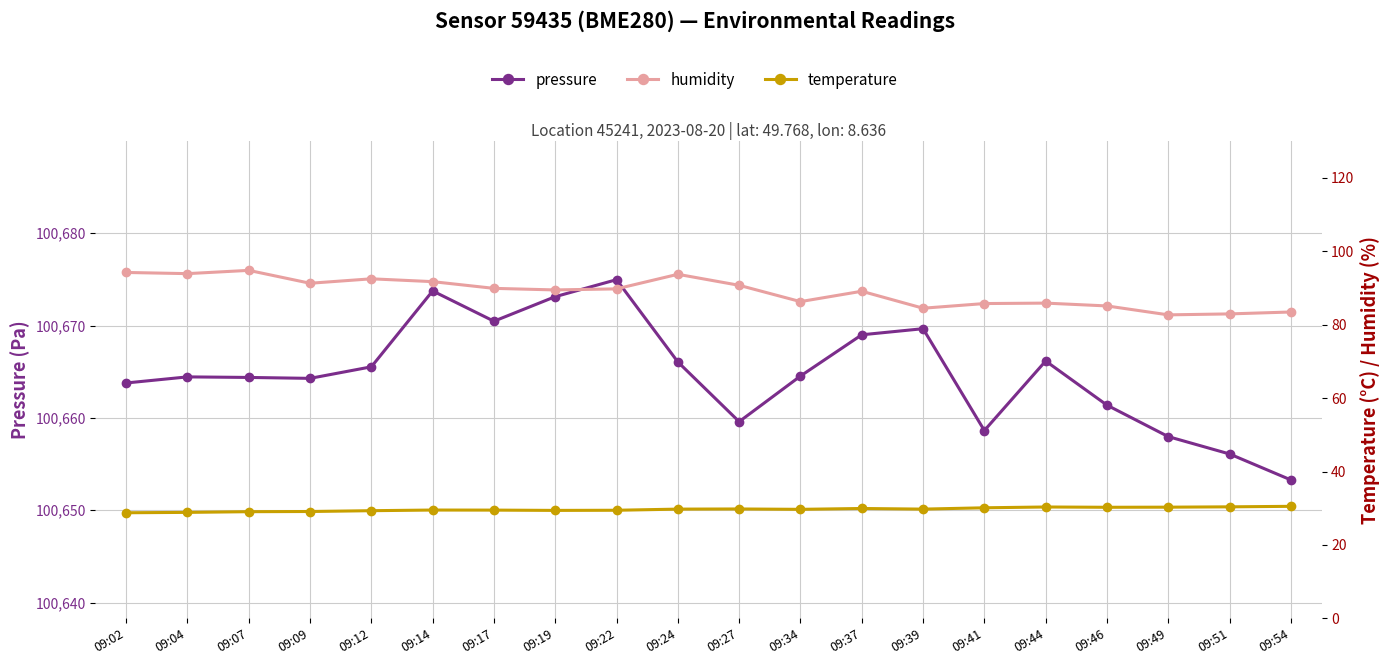

Which series has the largest range (max minus min)?

pressure